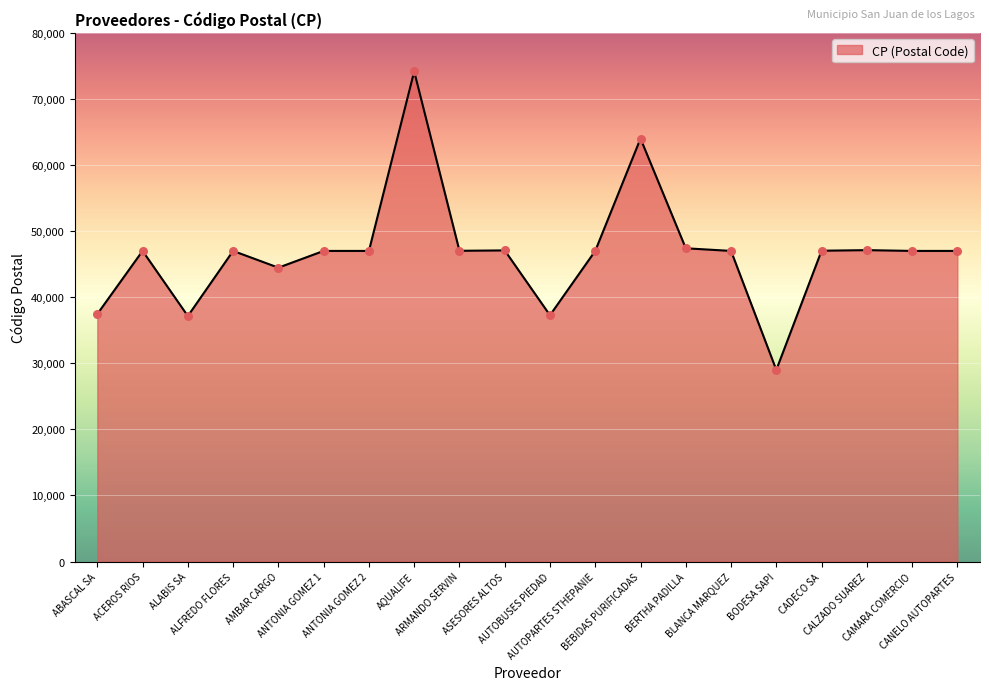

What is the change in value from ASESORES ALTOS to AUTOBUSES PIEDAD?

-9809